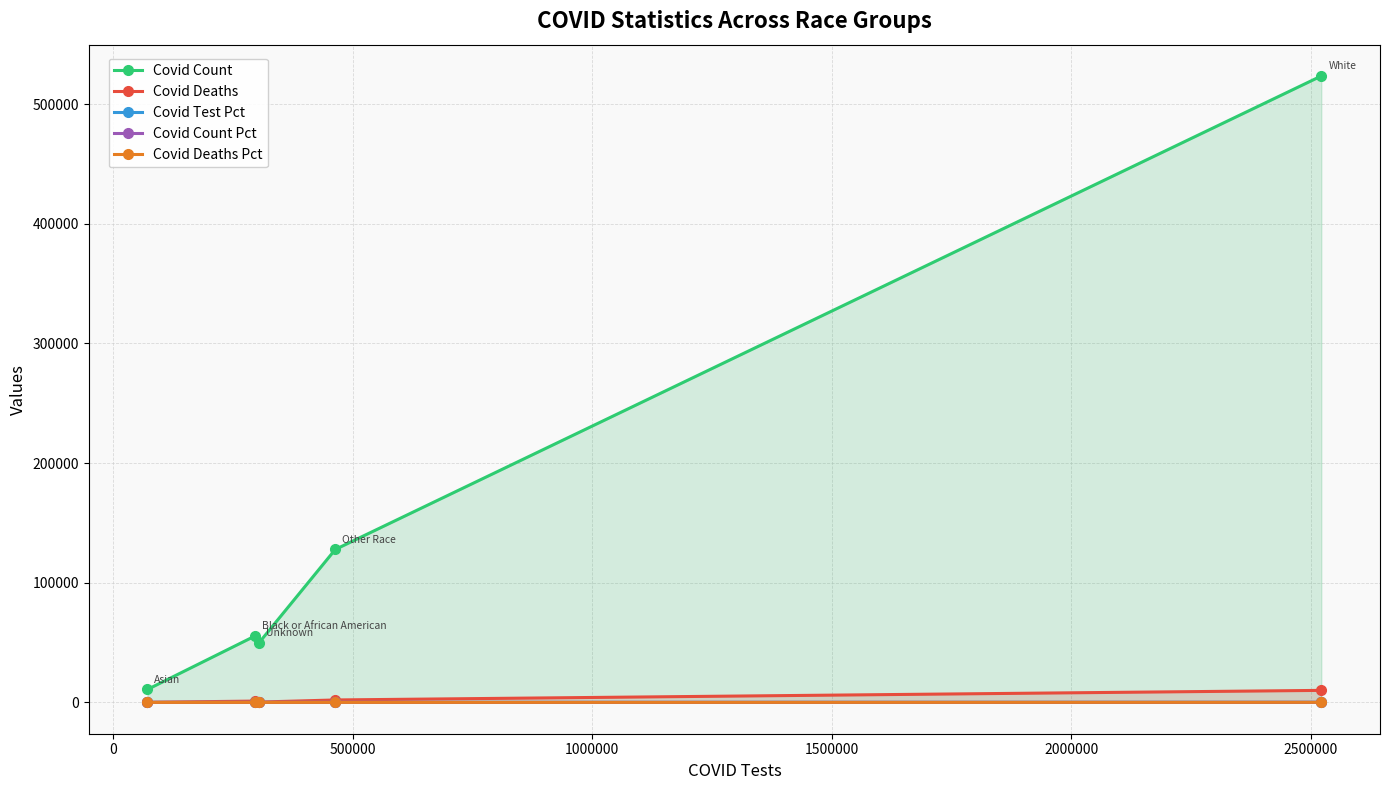

What is the highest value of the Covid Count series?

523493.0